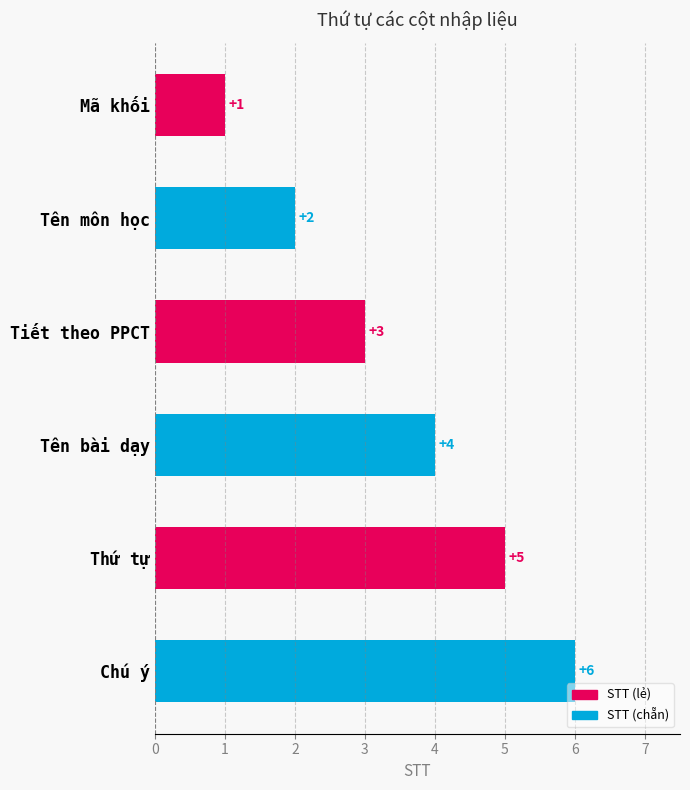

What is the smallest value displayed?

1